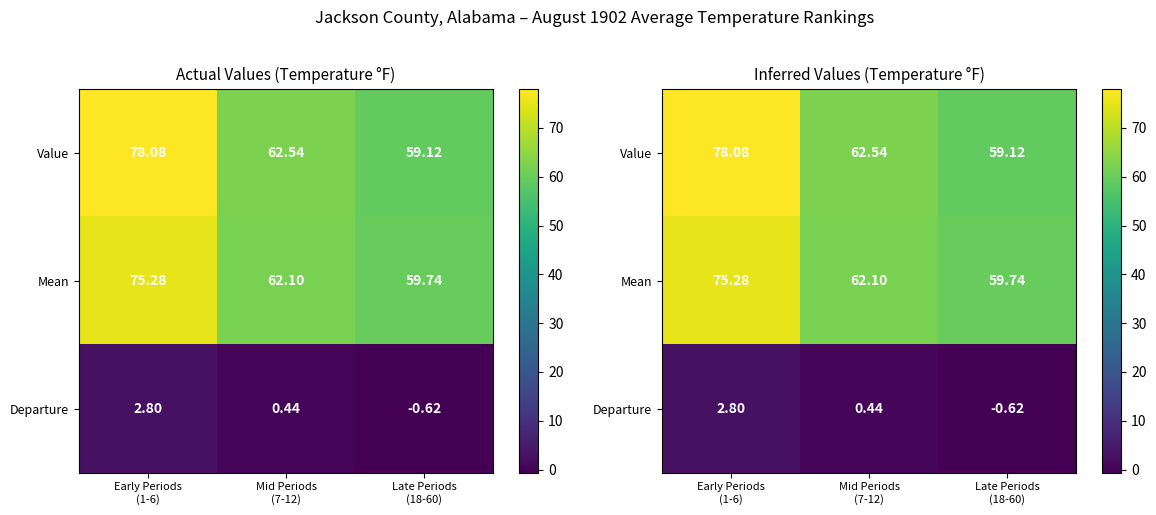

The Departure series shows 0.4 at Mid Periods (7-12). True or false?

True